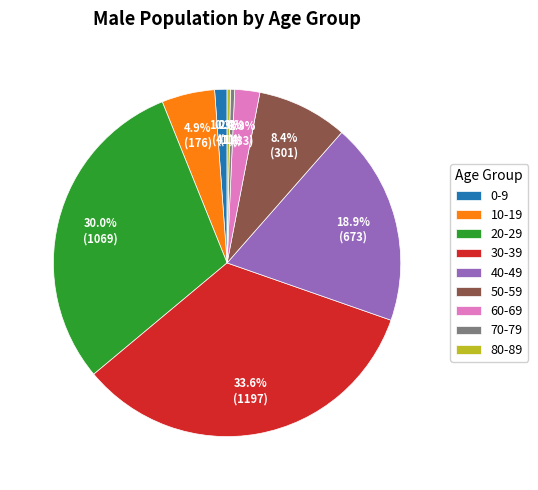

To the nearest percent, what is the combined percentage of 10-19 and 40-49?

24%